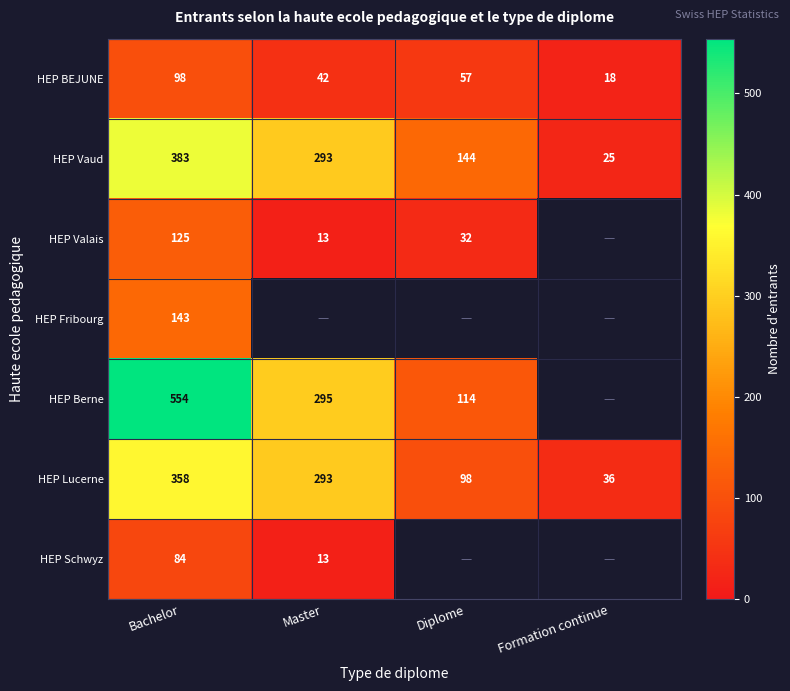

What is the difference between the HEP Valais values at Master and Bachelor?

112